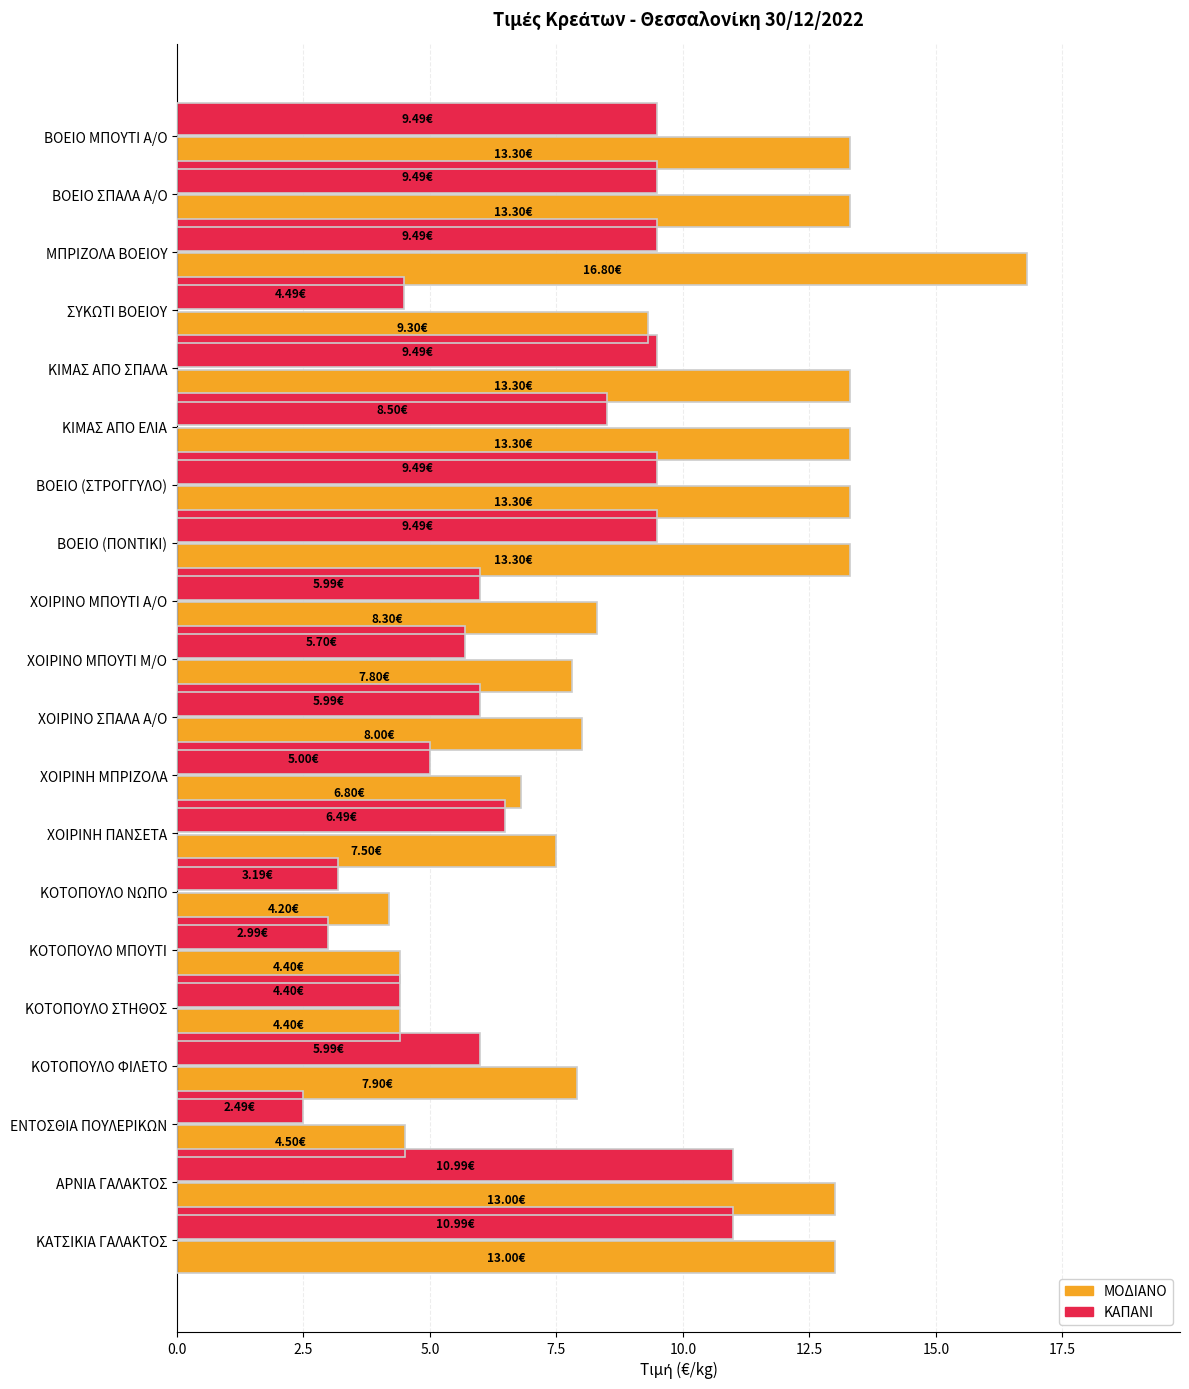

How many data points does each series have?

20